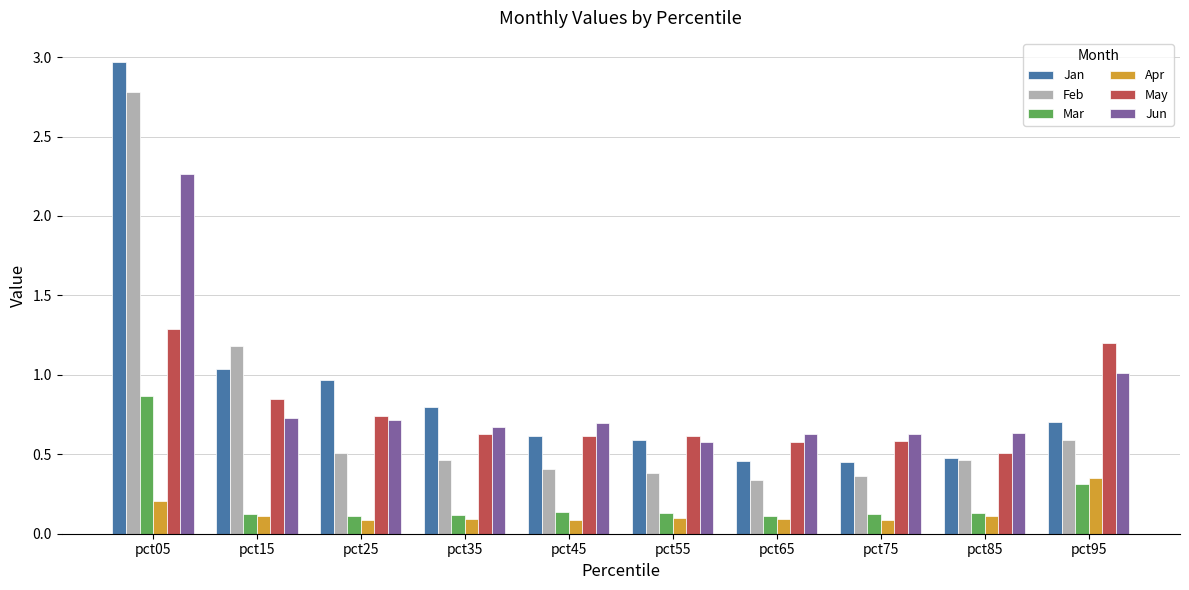

How many series are shown in this chart?

6